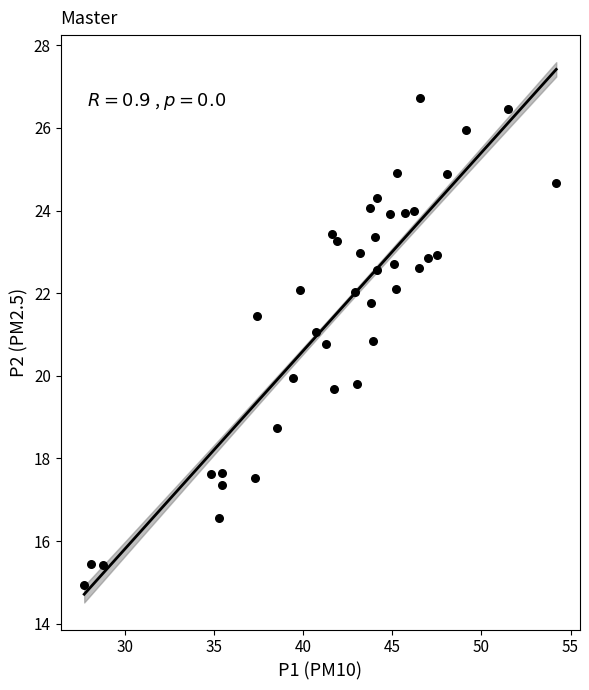

What is the range of Y values (max minus min)?

11.8